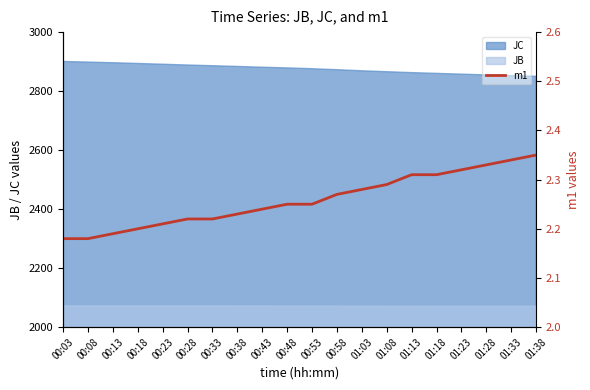

The value of JB at 00:38 is 765.6. True or false?

False